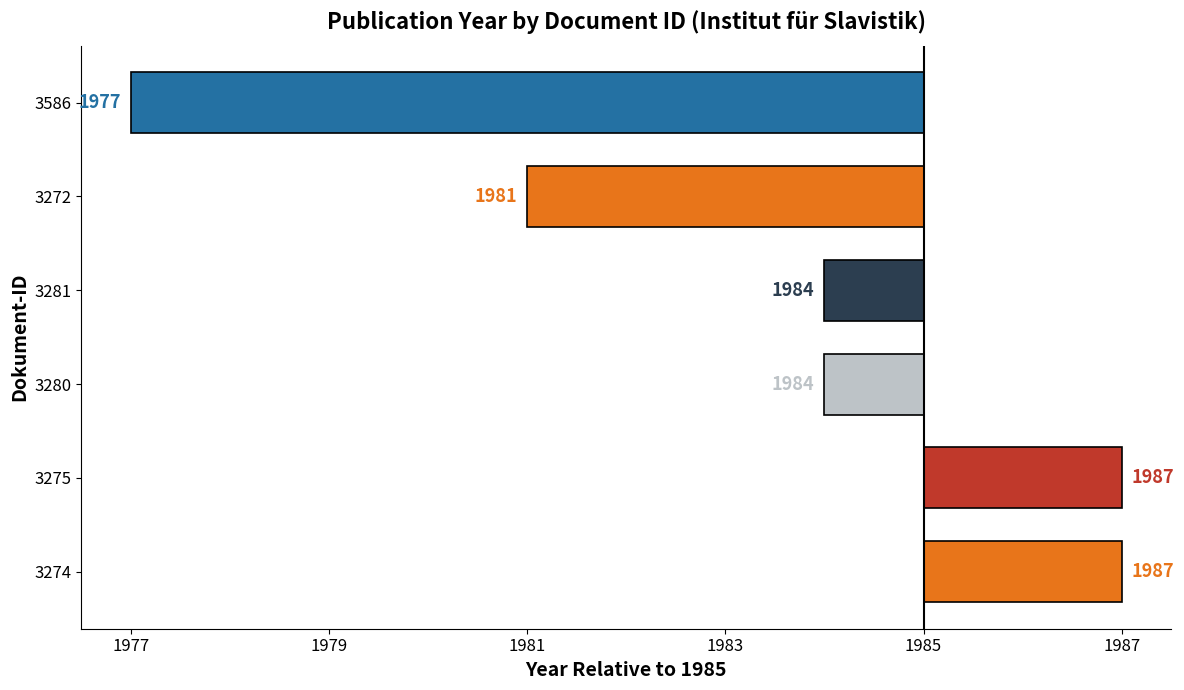

Are the bars grouped side by side (vs. stacked)?

No